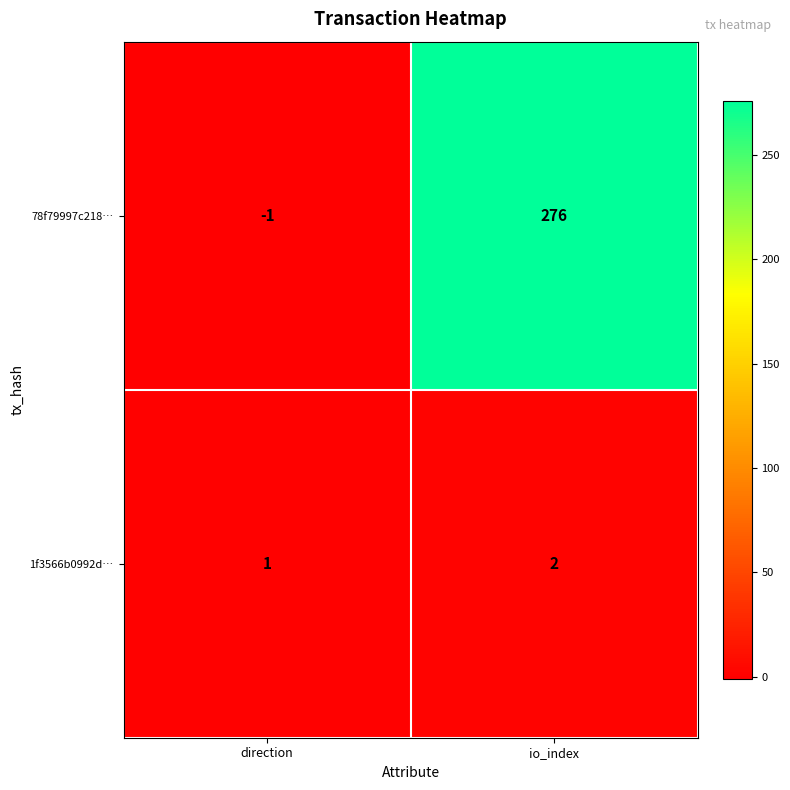

True or false: 1f3566b0992d… has a value of 1 at direction.

True